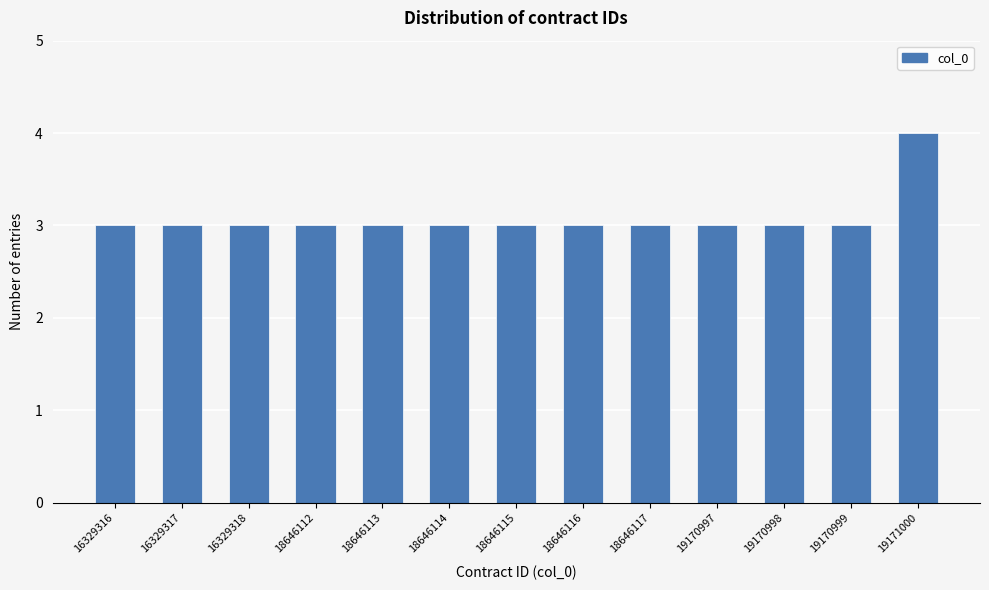

Reading left to right, list all the values displayed in this chart.

16329316=3	16329317=3	16329318=3	18646112=3	18646113=3	18646114=3	18646115=3	18646116=3	18646117=3	19170997=3	19170998=3	19170999=3	19171000=4